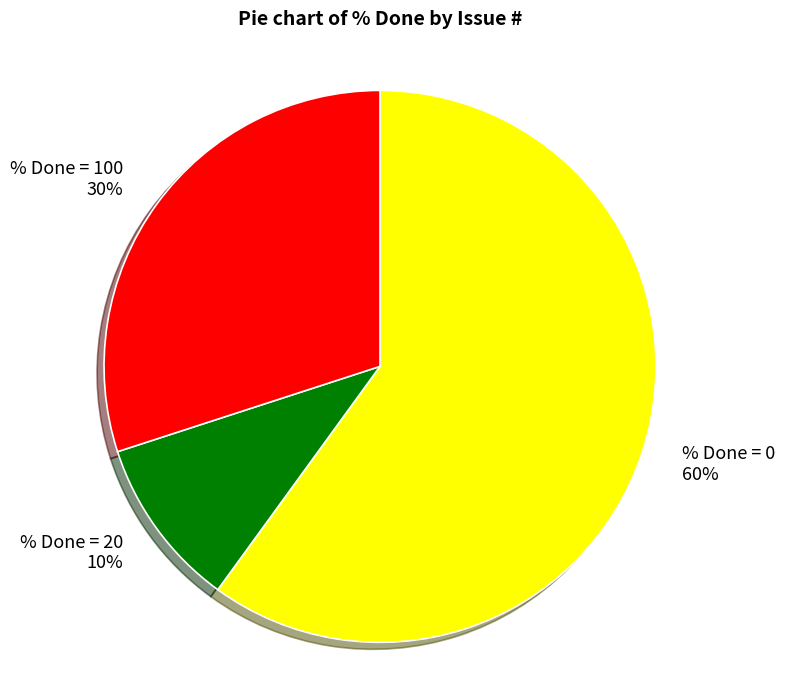

Count the number of slices in the pie.

3